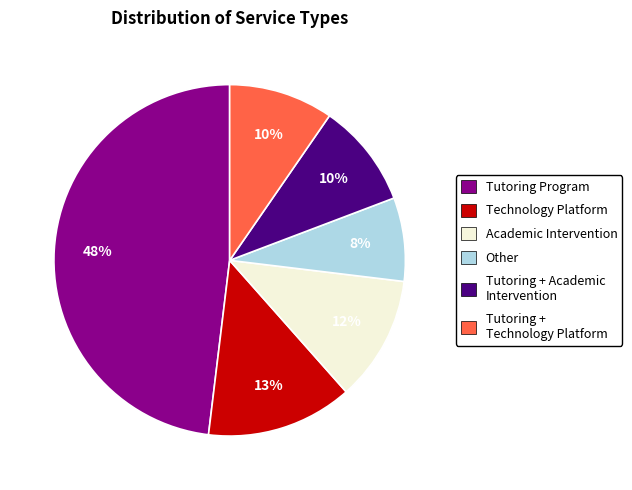

How many segments does this pie chart have?

6